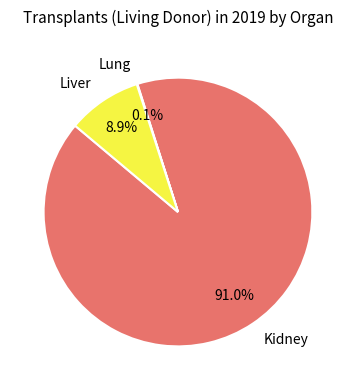

Combined, what portion of the pie is Kidney and Liver?

99.9%